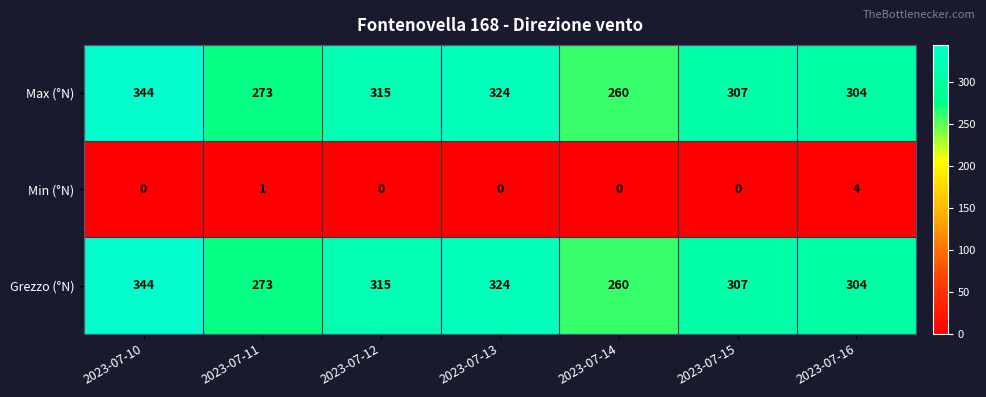

What is the maximum value shown in the chart?

344